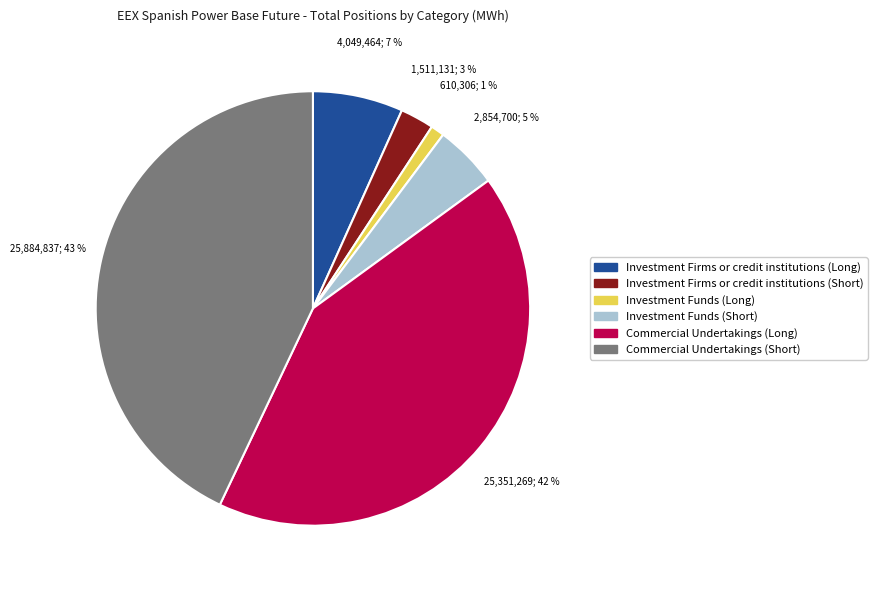

Does any single category account for the majority?

No